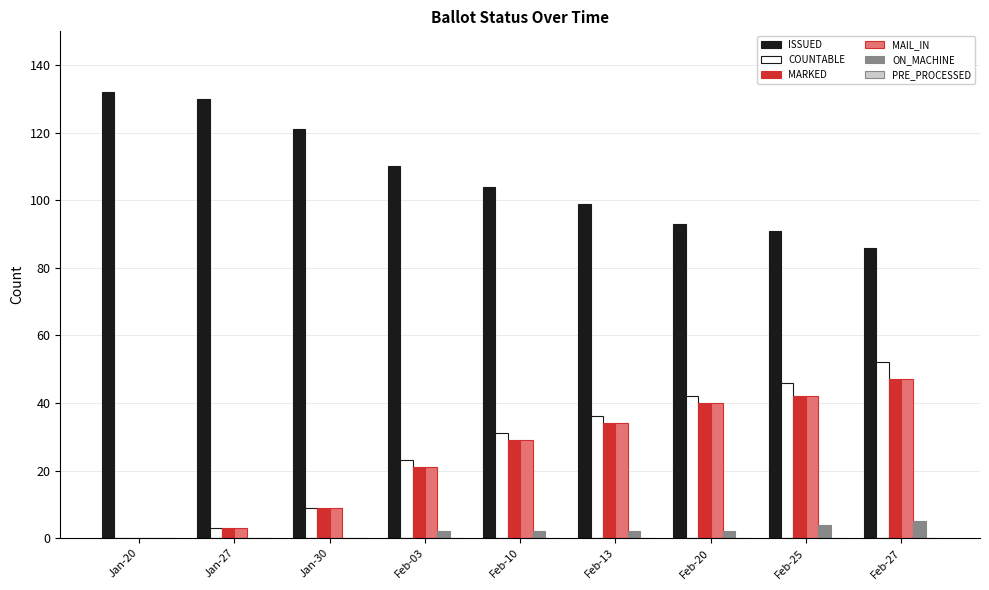

Which series has the widest spread of values?

COUNTABLE